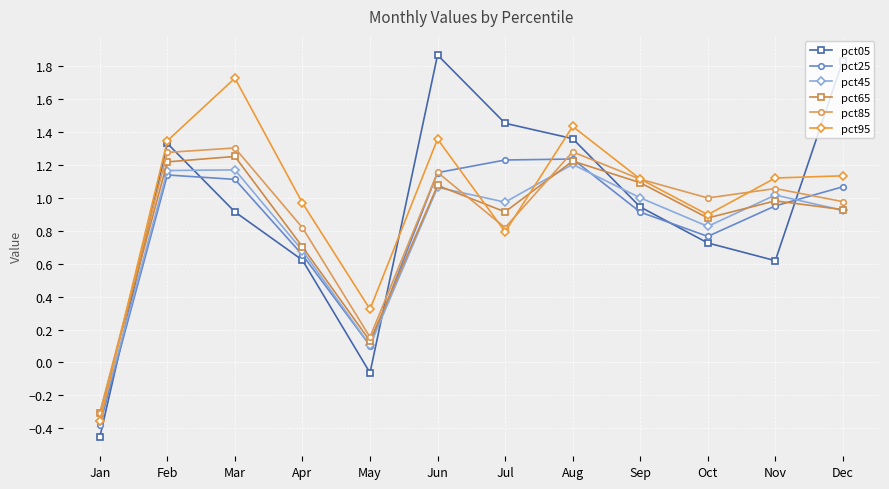

What is the total value across all series at Feb?

7.5